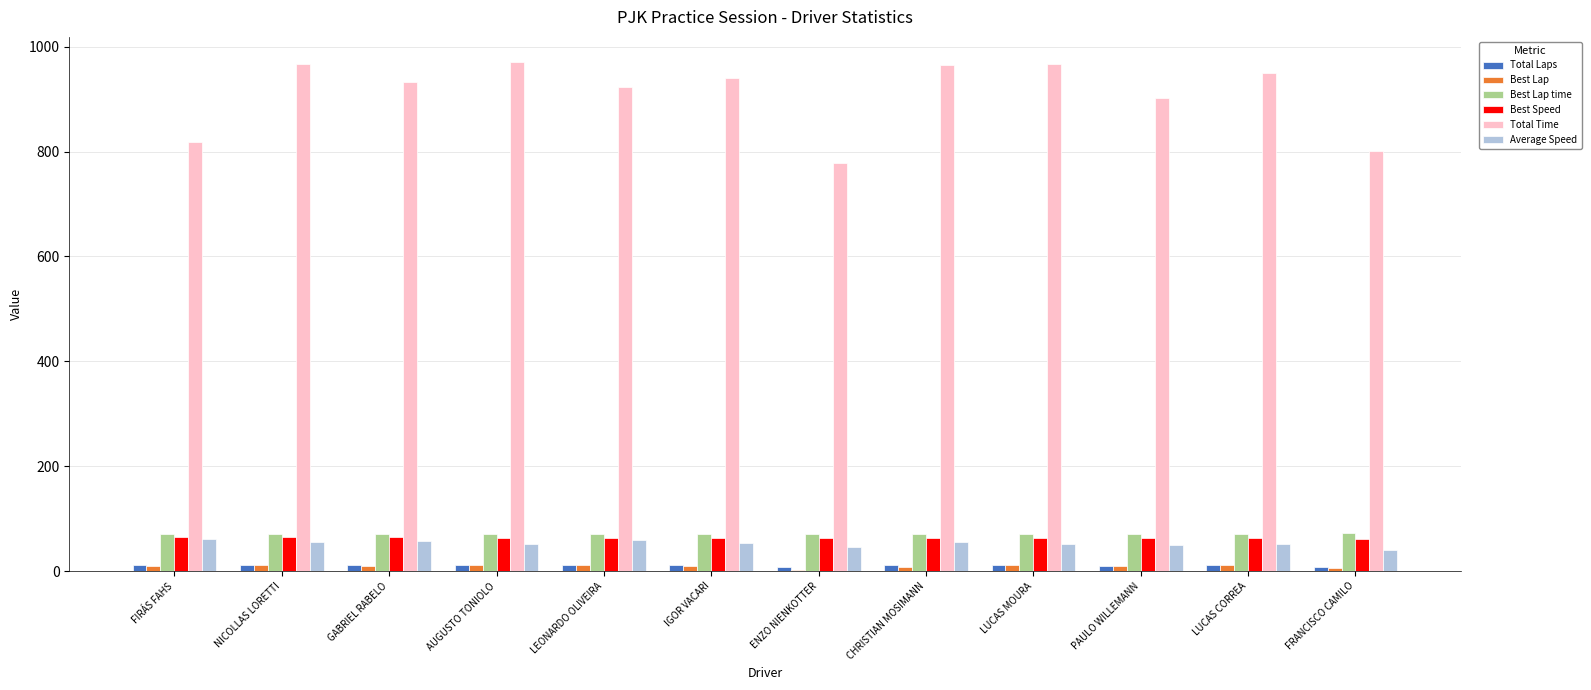

Count the number of data series in this chart.

6